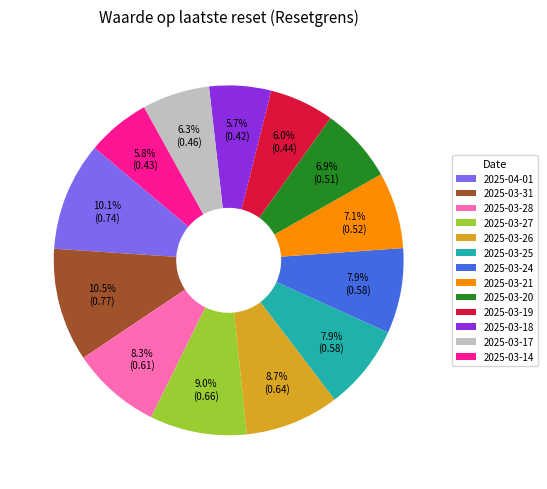

Combined, do 2025-04-01 and 2025-03-25 account for over 50%?

No